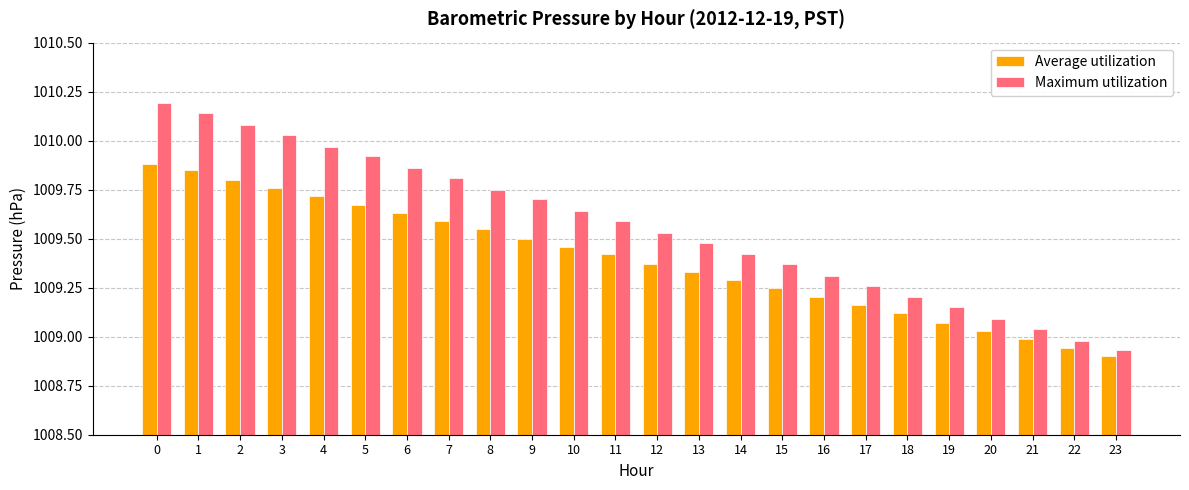

At how many categories does at least one series exceed 1009?

22